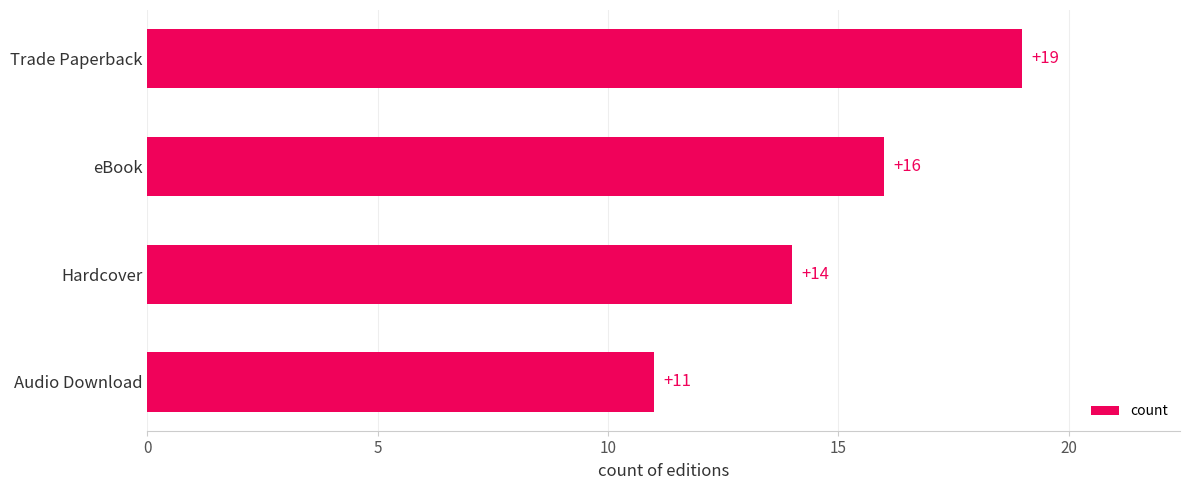

Reading top to bottom, what are all the values shown in this chart?

Trade Paperback=19	eBook=16	Hardcover=14	Audio Download=11